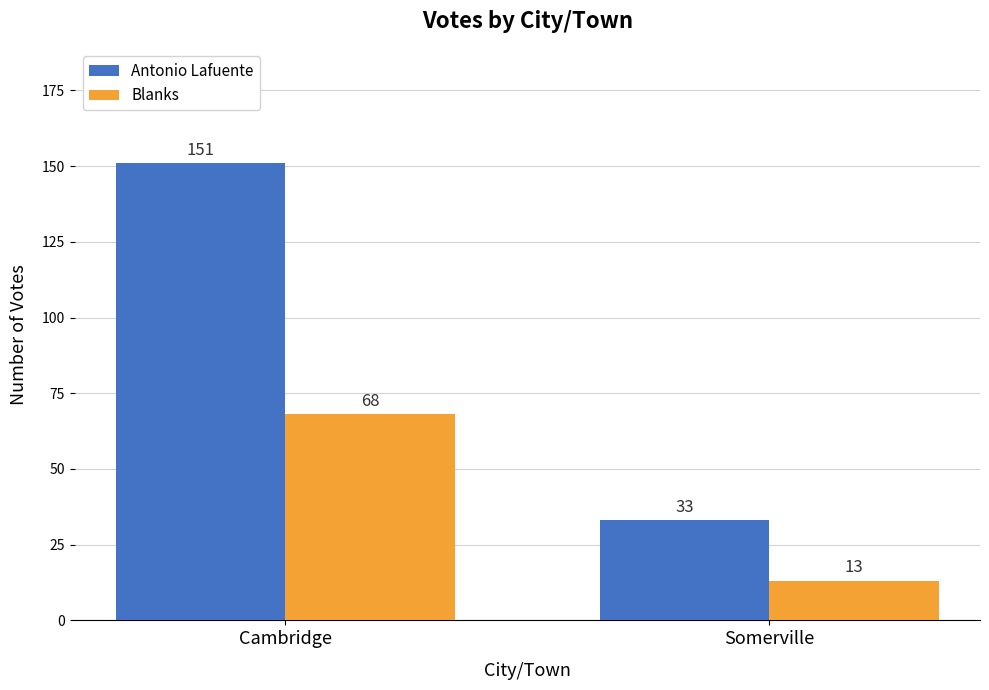

Between Cambridge and Somerville, which series saw the biggest shift?

Antonio Lafuente